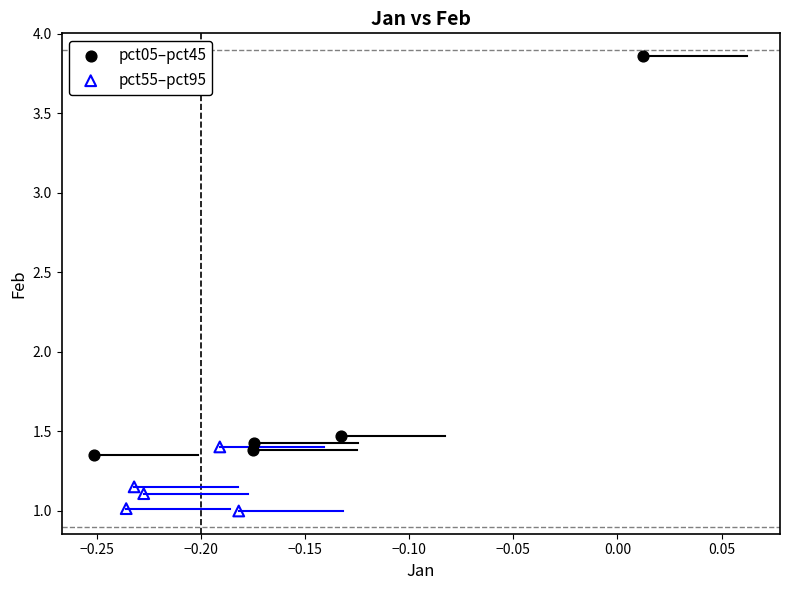

Which series reaches the maximum Y coordinate?

pct05–pct45